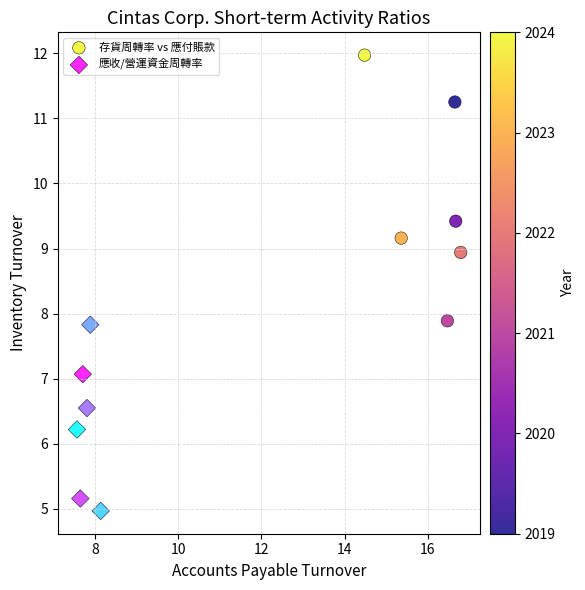

Which series contains the highest Y value?

存貨周轉率 vs 應付賬款